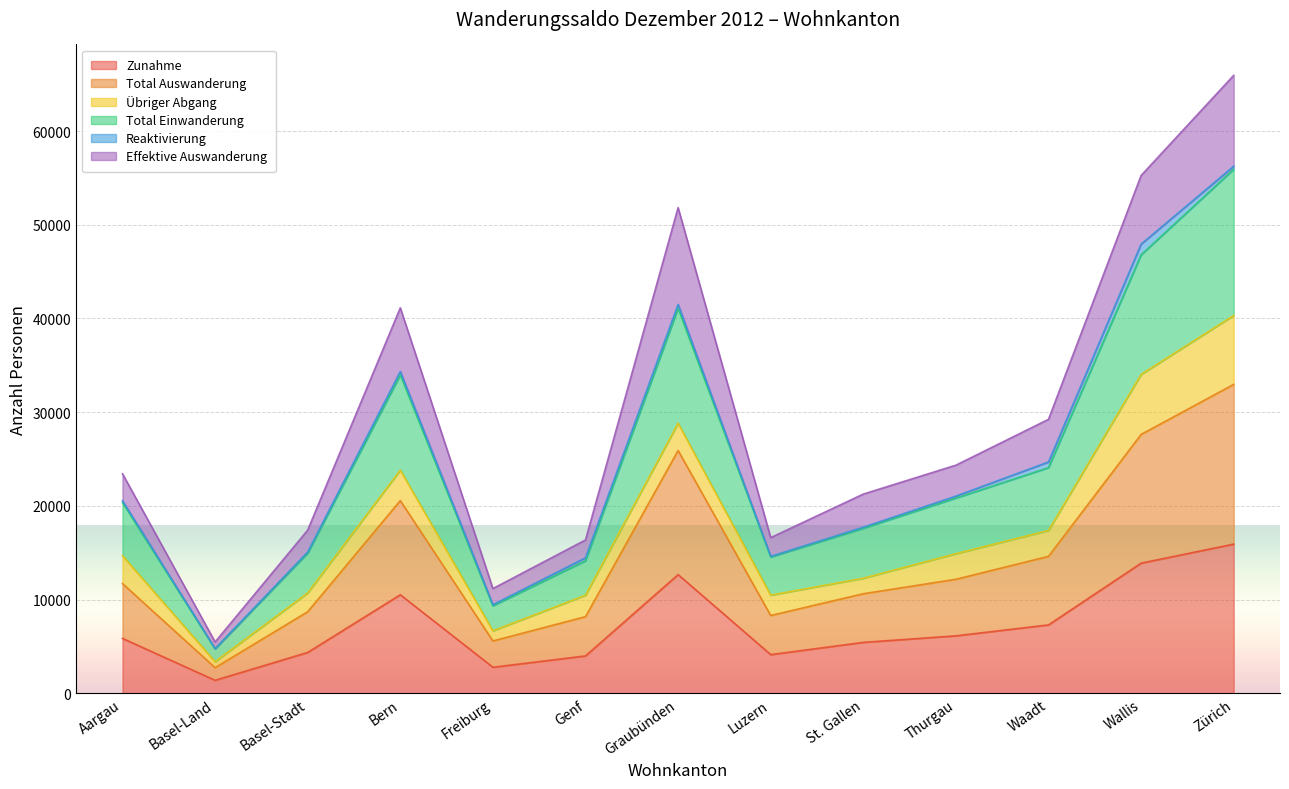

True or false: Zunahme and Total Einwanderung intersect in this chart.

False